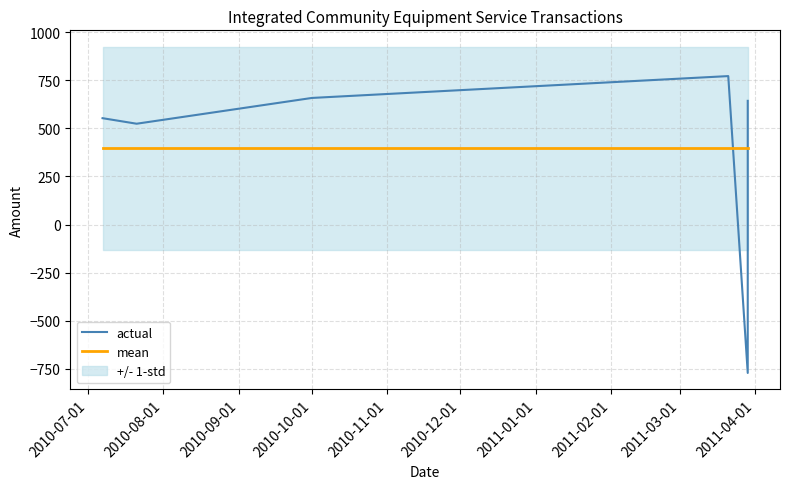

What position from the left is 2010-10-01?

4